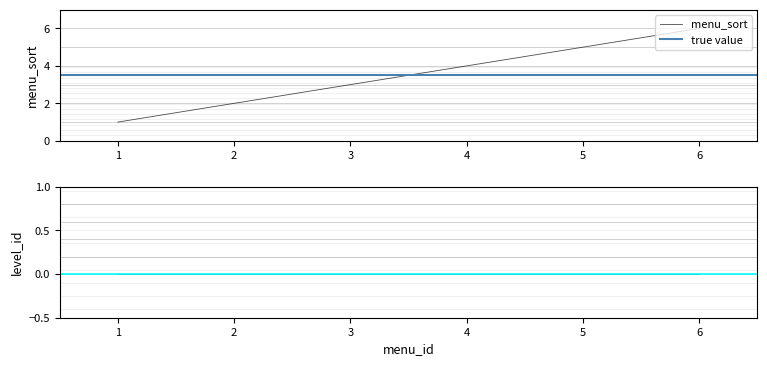

Count the values in the range 2 to 5.

4